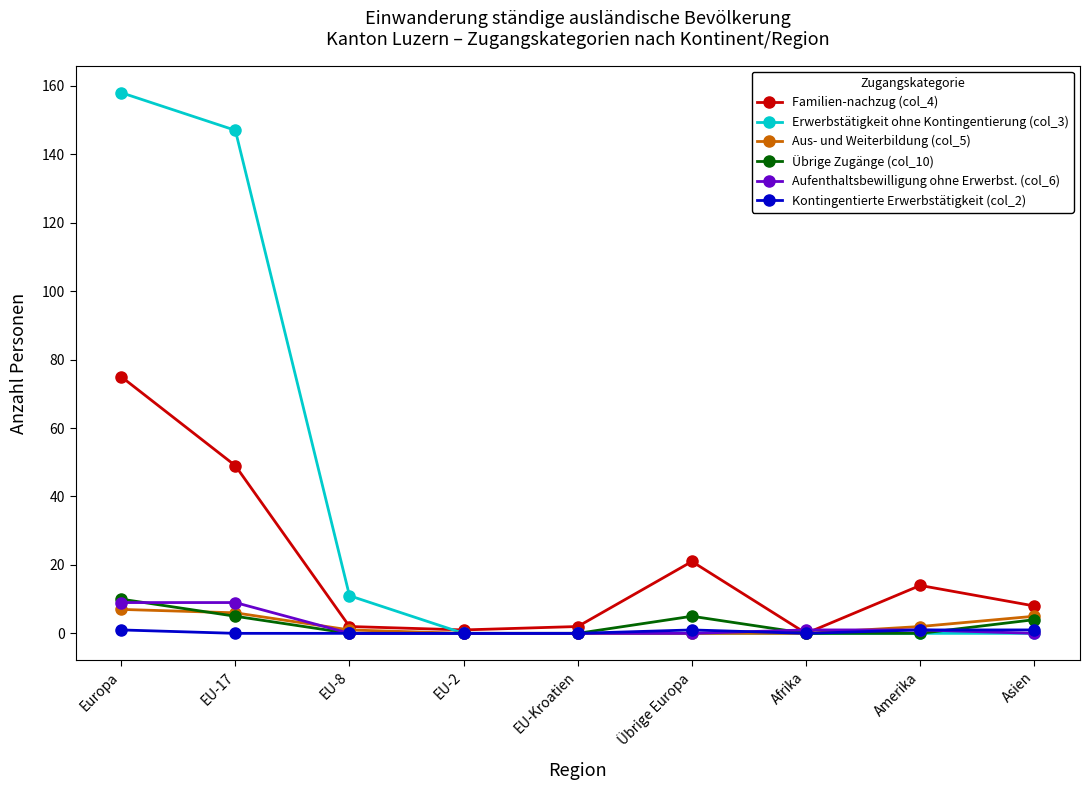

What is the label of the 5th point from the left?

EU-Kroatien